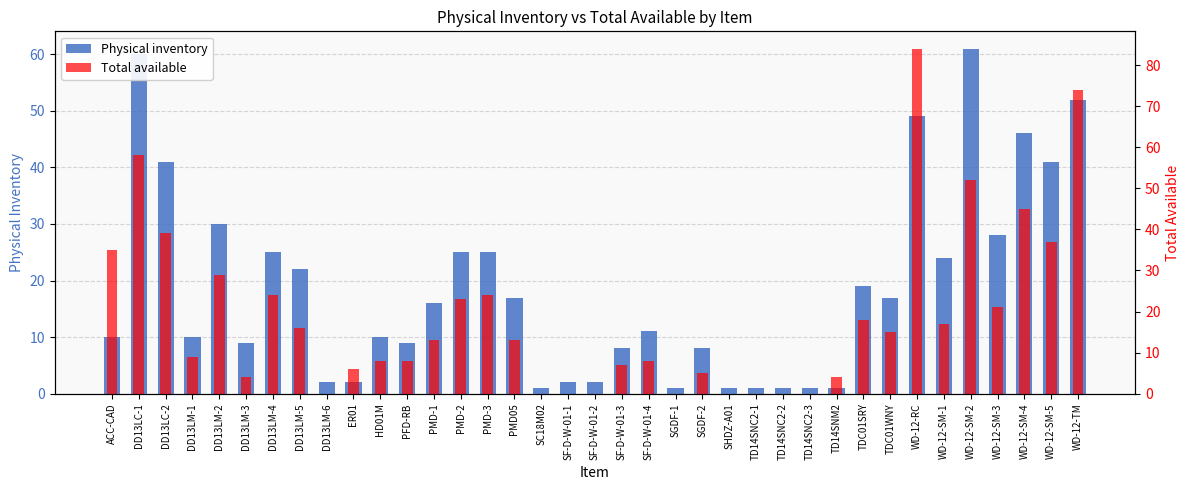

Is the value of Total available at TDC01SRY greater than the value of Physical inventory at SF-D-W-01-2?

Yes